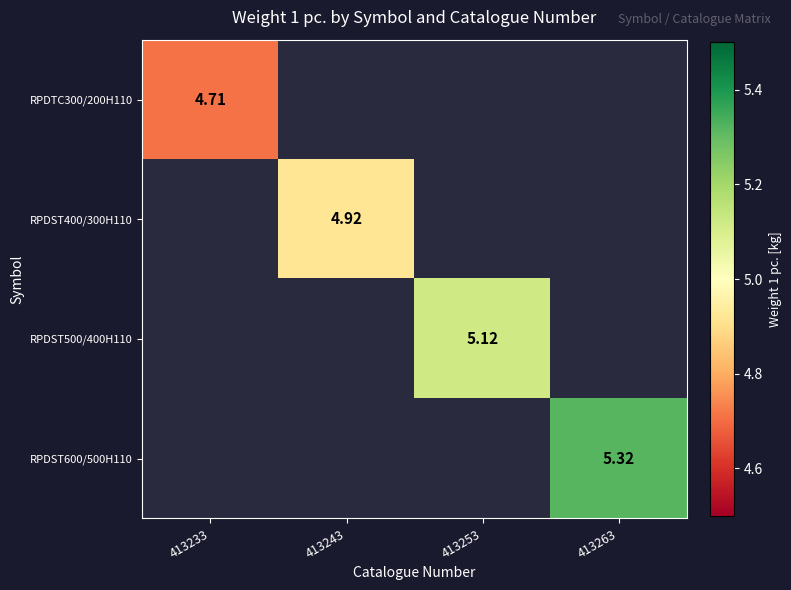

Rank the series at 413243 from lowest to highest value.

RPDTC300/200H110, RPDST400/300H110, RPDST500/400H110, RPDST600/500H110